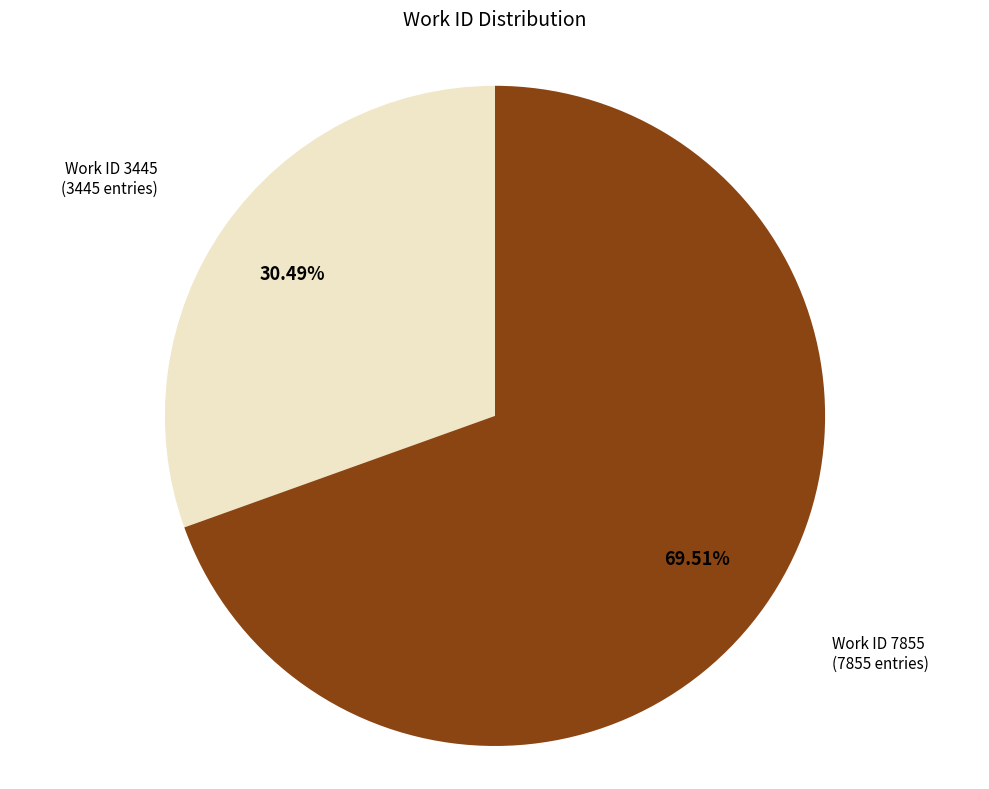

Is there a majority slice in this chart?

Yes